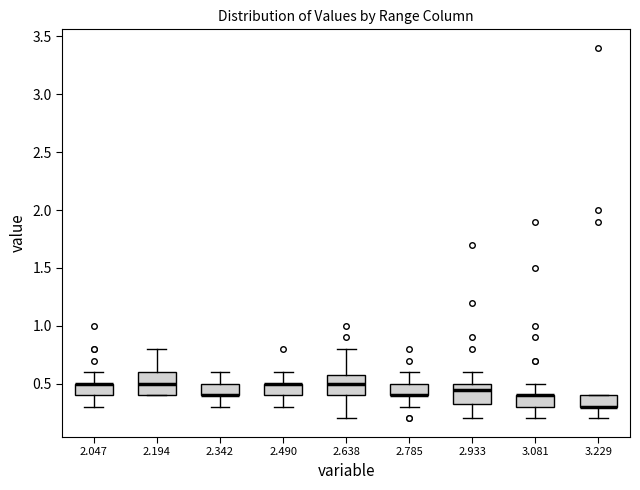

Where does the upper whisker of the box at x = 2.490 end on the y-axis? The values are not printed on the chart, so give them approximately, as read against the axis.

0.60